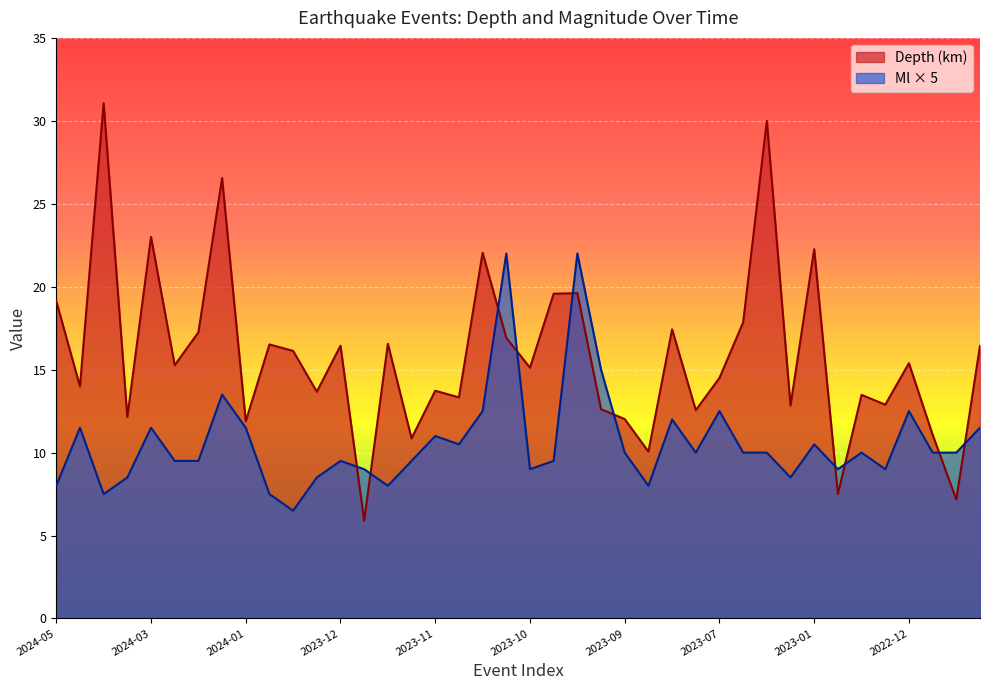

What is the difference between the highest and lowest values at 2023-07?

2.0